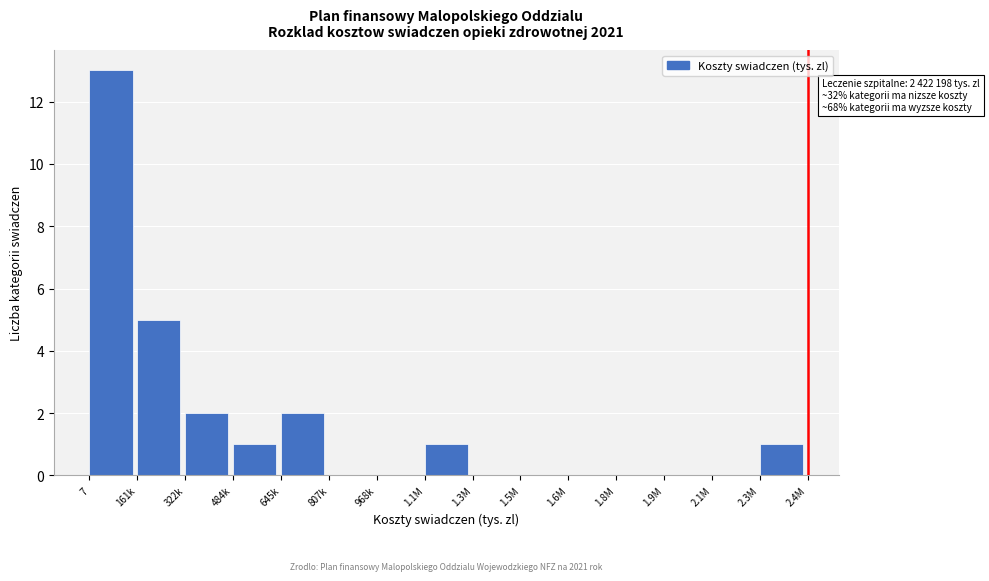

Reading left to right, what are all the values shown in this chart?

7=13	161k=5	322k=2	484k=1	645k=2	807k=0	968k=0	1.1M=1	1.3M=0	1.5M=0	1.6M=0	1.8M=0	1.9M=0	2.1M=0	2.3M=1